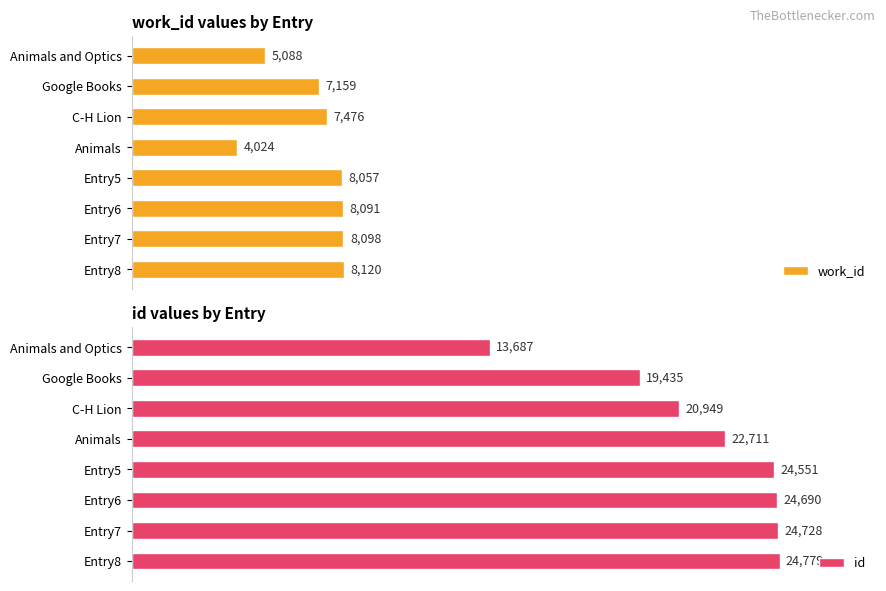

List the labels in order of work_id value, smallest first.

Animals, Animals and Optics, Google Books, C-H Lion, Entry5, Entry6, Entry7, Entry8